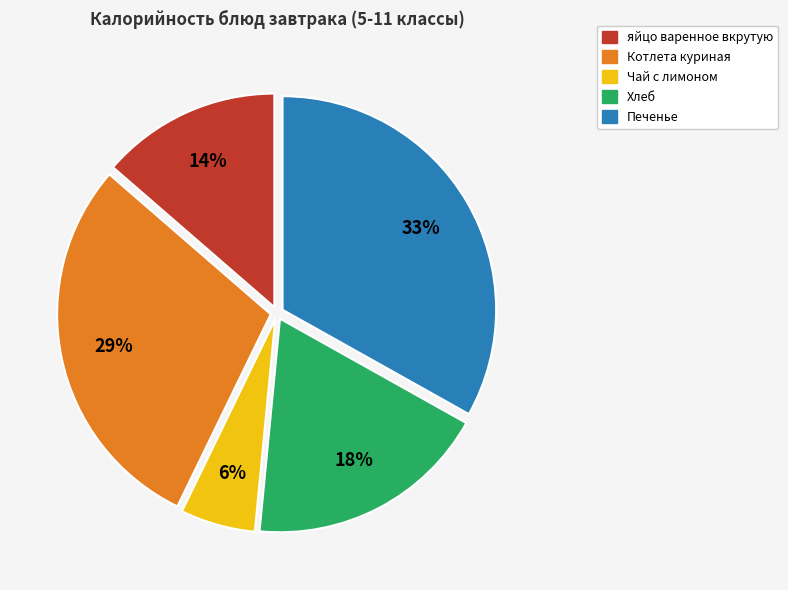

How many slices are in this pie chart?

5